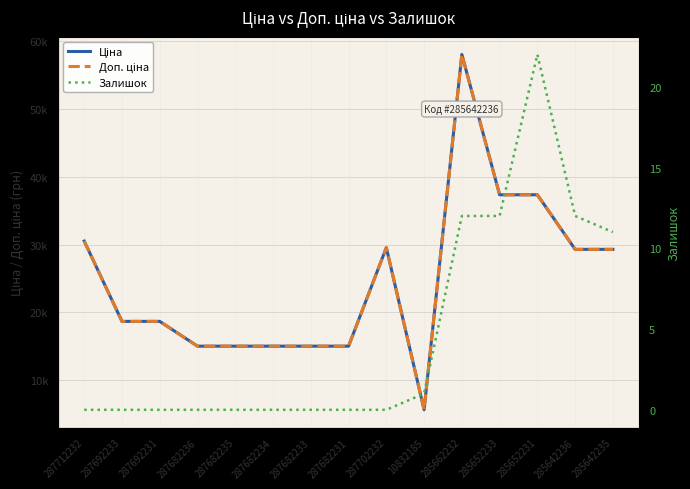

Between 287692231 and 287682235, which is larger?

287692231